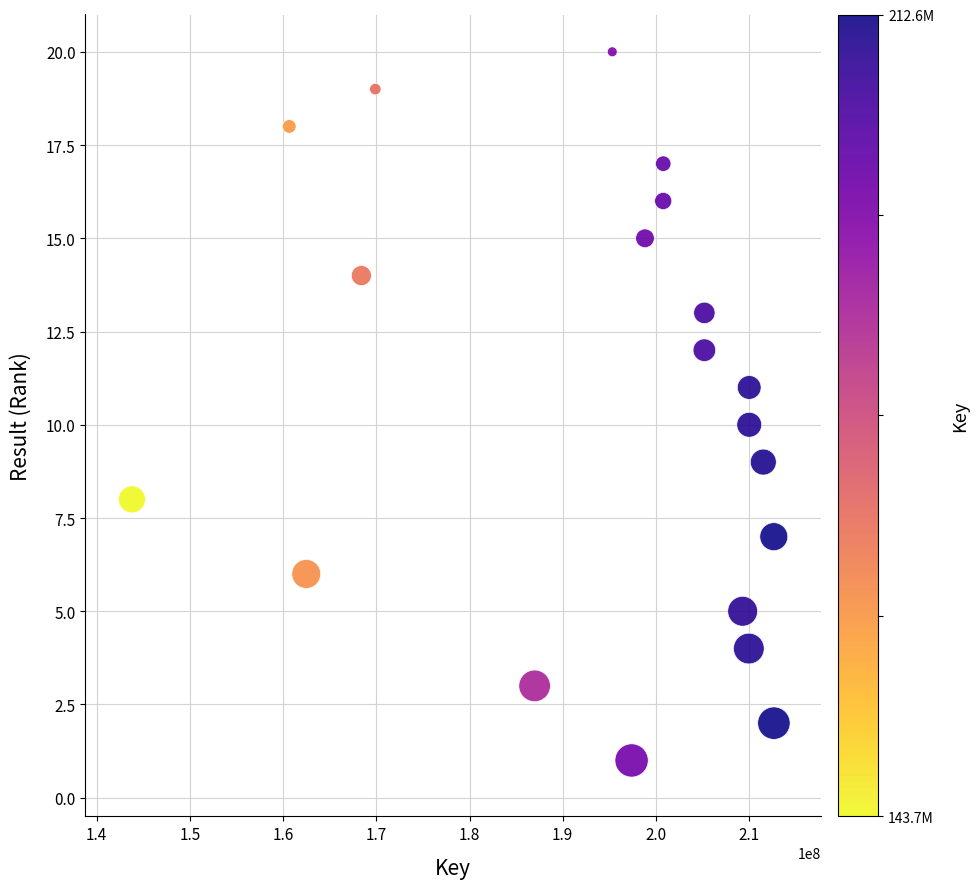

What is the range of X values (max minus min)?

68855277